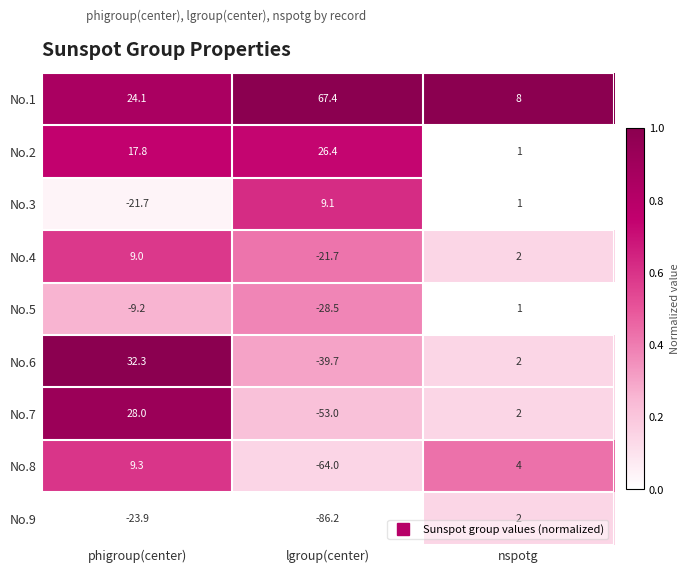

Reading right to left, what are all the values shown in this chart?

No.1: nspotg=8.0	lgroup(center)=67.4	phigroup(center)=24.1
No.2: nspotg=1.0	lgroup(center)=26.4	phigroup(center)=17.8
No.3: nspotg=1.0	lgroup(center)=9.1	phigroup(center)=-21.7
No.4: nspotg=2.0	lgroup(center)=-21.7	phigroup(center)=9.0
No.5: nspotg=1.0	lgroup(center)=-28.5	phigroup(center)=-9.2
No.6: nspotg=2.0	lgroup(center)=-39.7	phigroup(center)=32.3
No.7: nspotg=2.0	lgroup(center)=-53.0	phigroup(center)=28.0
No.8: nspotg=4.0	lgroup(center)=-64.0	phigroup(center)=9.3
No.9: nspotg=2.0	lgroup(center)=-86.2	phigroup(center)=-23.9